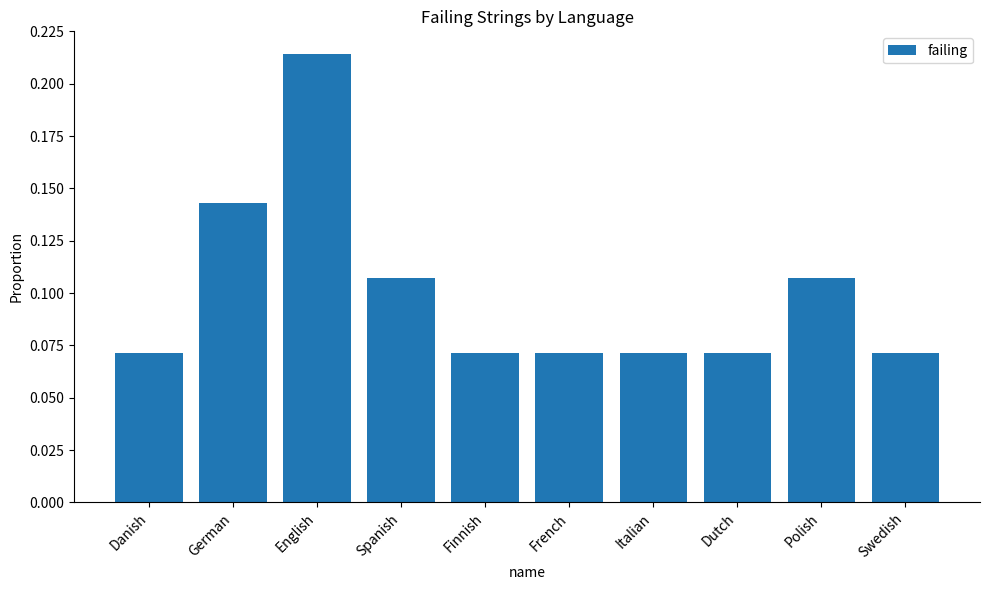

What position from the left is Finnish?

5